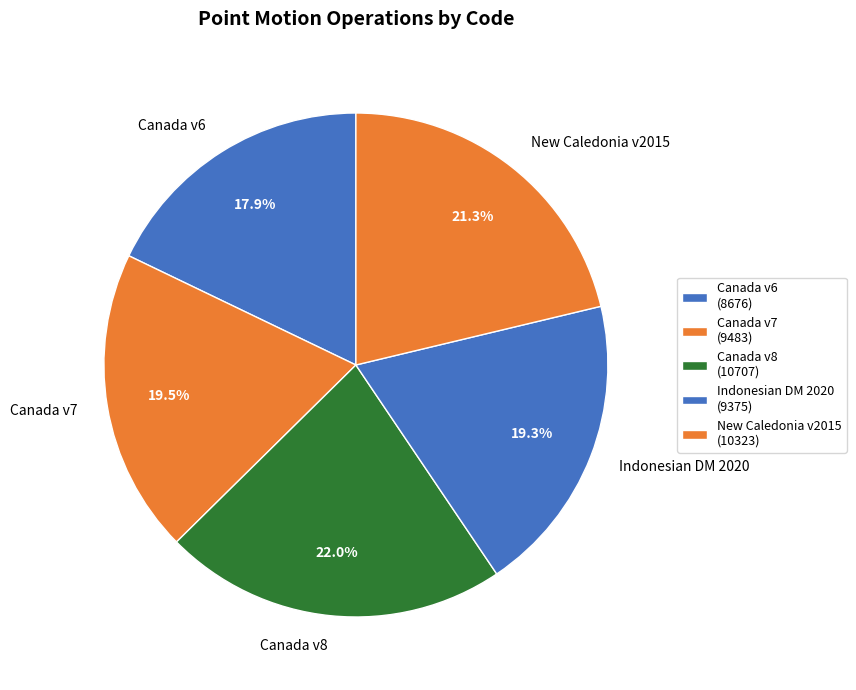

Is New Caledonia v2015 the majority of the pie?

No